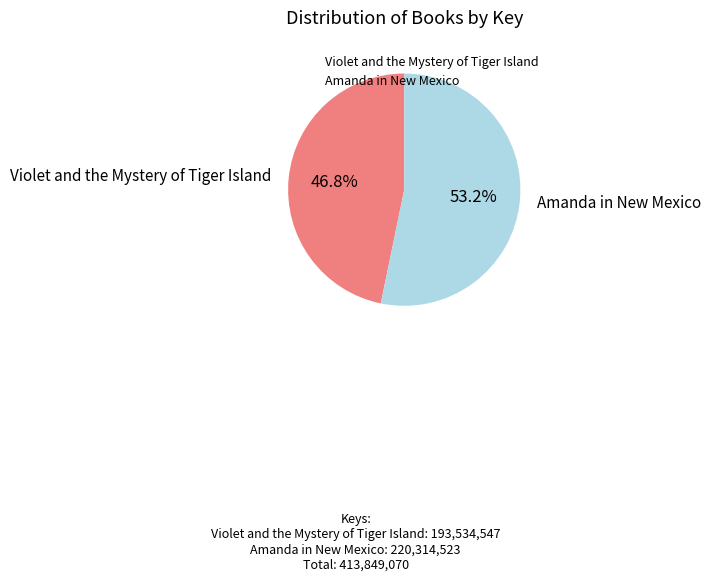

Count the number of slices in the pie.

2